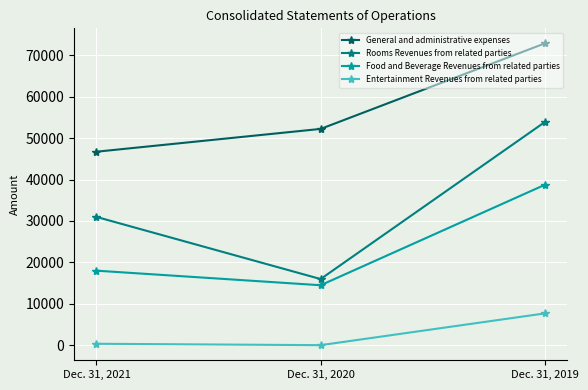

How many values in the General and administrative expenses series are below 52213?

1